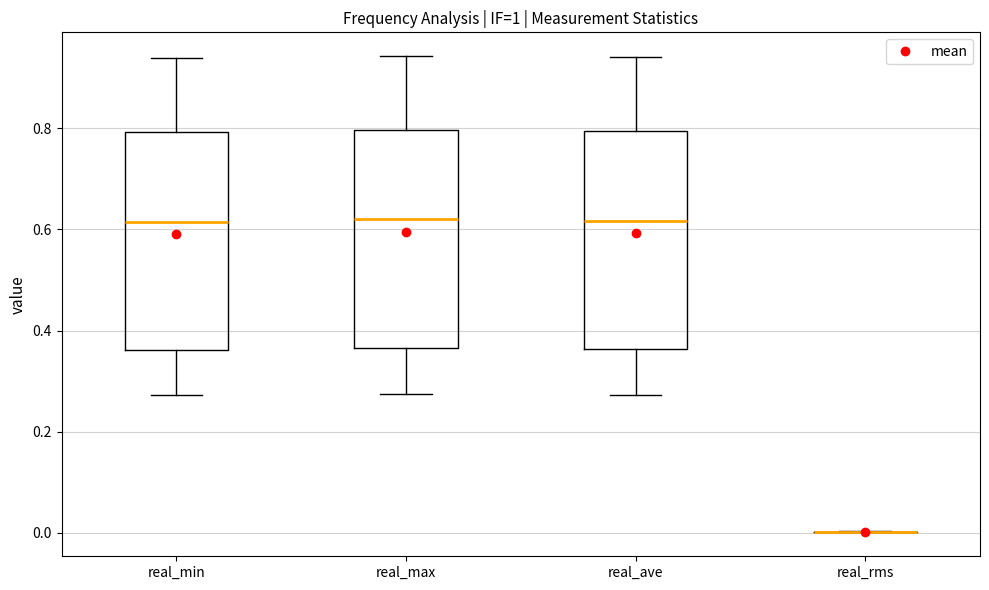

Reading left to right, transcribe this box plot: for each box, give where its median line is, the range the box spans, and where its two whiskers end, as read against the y-axis. The values are not printed on the chart, so give them approximately, as read against the axis.

real_min: median 0.62, box 0.36 to 0.80, whiskers 0.28 to 0.94
real_max: median 0.62, box 0.36 to 0.80, whiskers 0.28 to 0.94
real_ave: median 0.62, box 0.36 to 0.80, whiskers 0.28 to 0.94
real_rms: box collapsed to a line at 0.00, whiskers 0.00 to 0.00